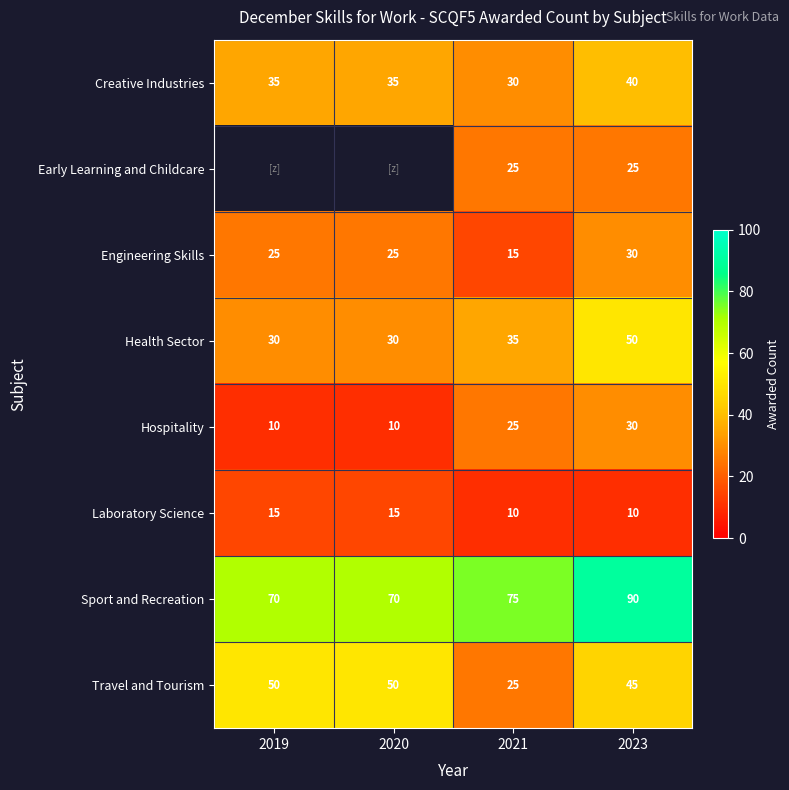

How many Travel and Tourism values are between 45 and 50?

3